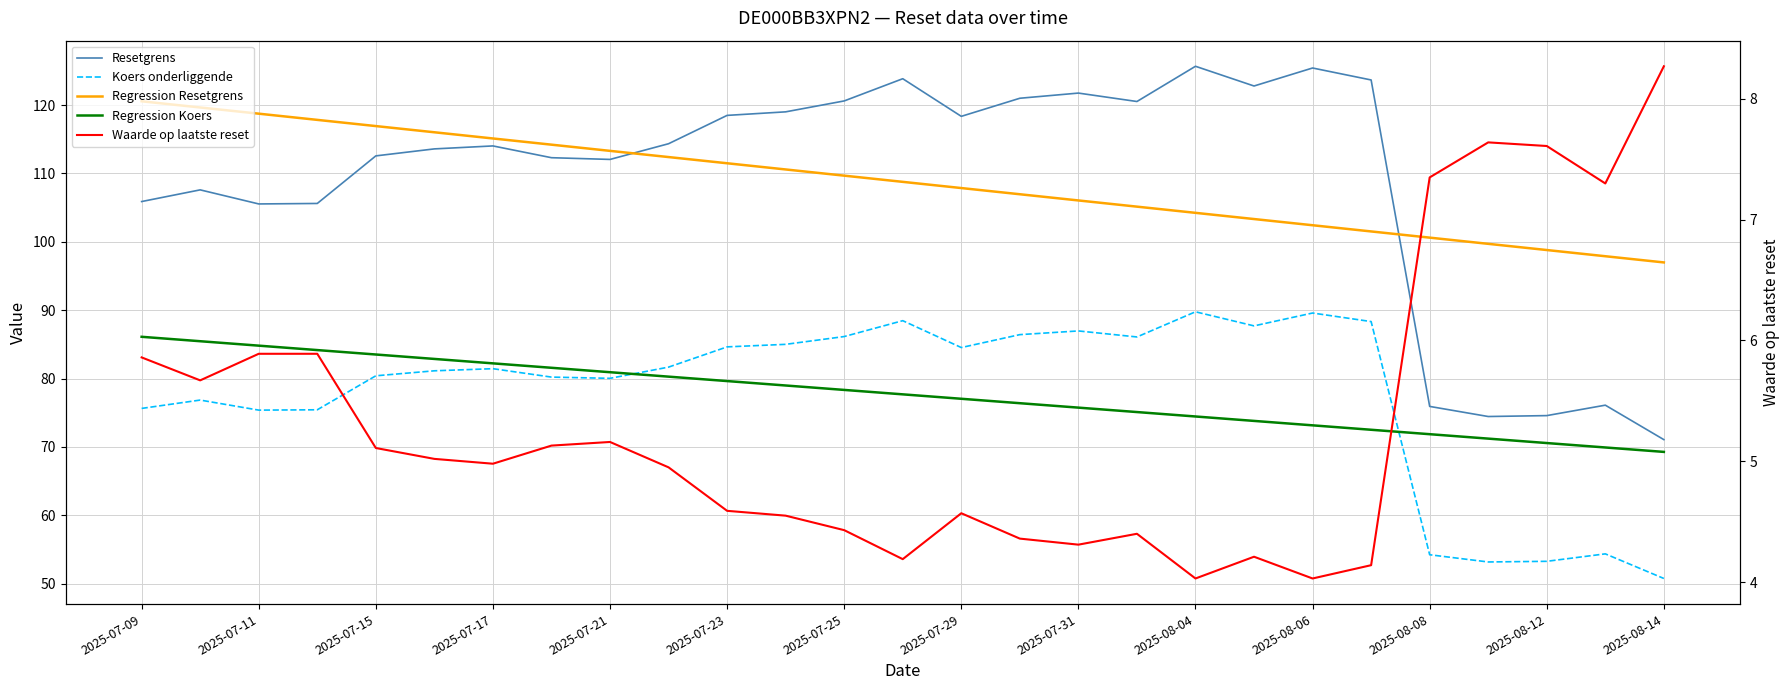

Does the chart have visible grid lines?

Yes